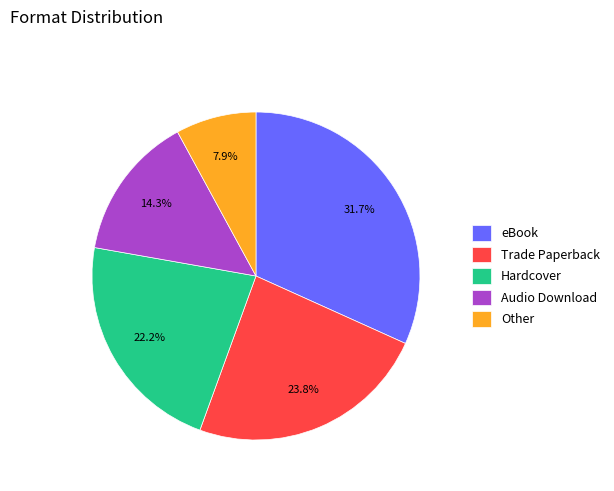

To the nearest percent, what is the combined percentage of Trade Paperback and Other?

32%